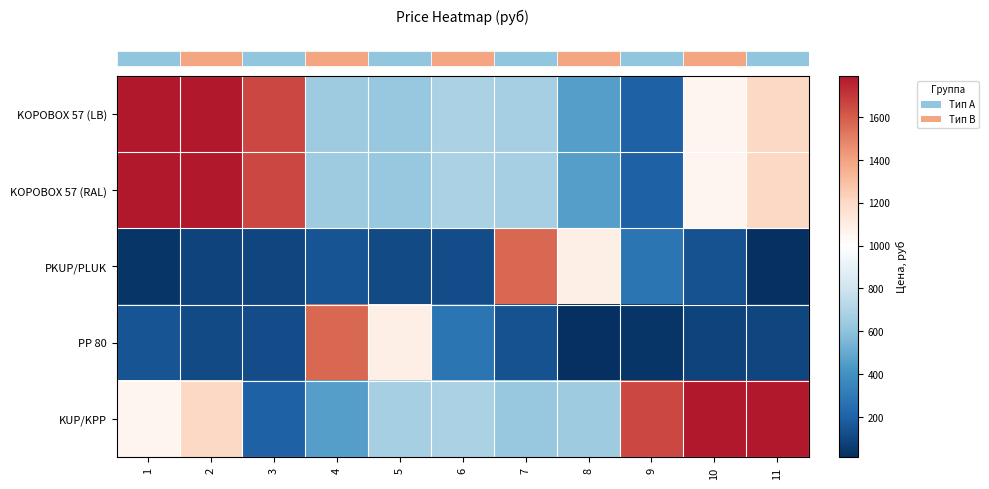

List the series in order of their peak value, lowest first.

row_2, row_3, row_0, row_1, row_4